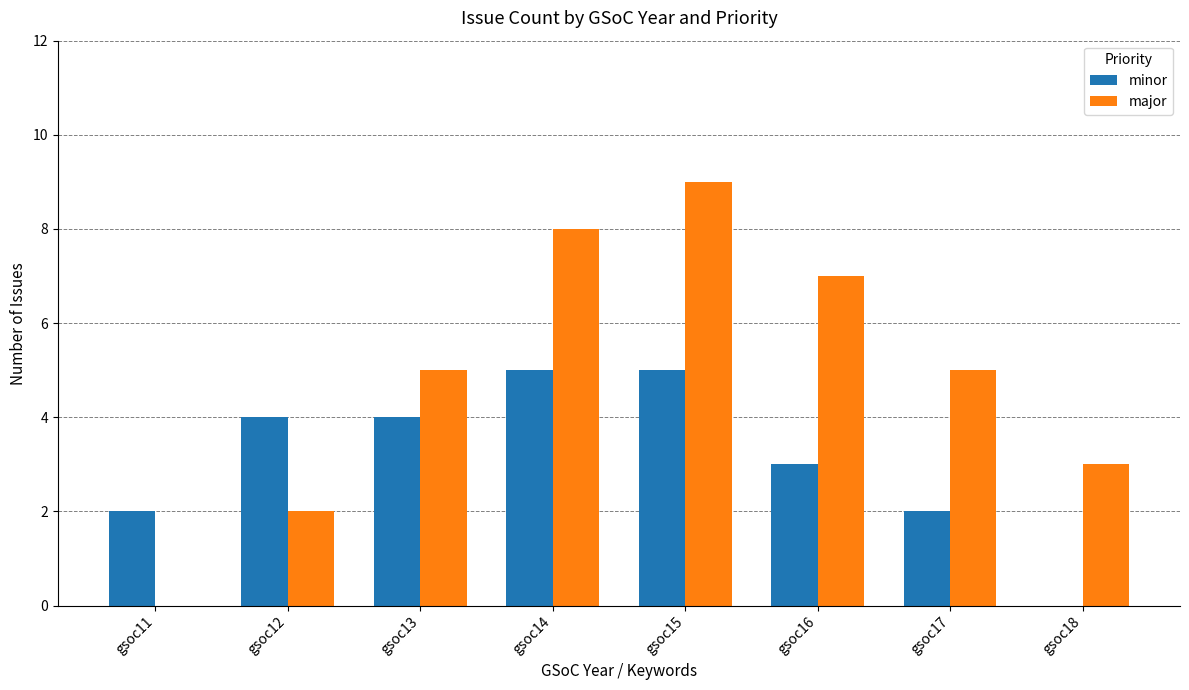

The value of minor at gsoc13 is 4. True or false?

True